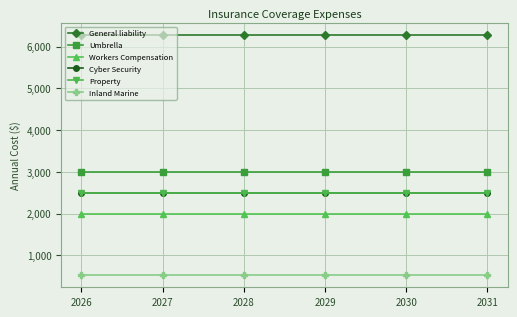

What is the sum of the Umbrella values at 2029 and 2030?

6000